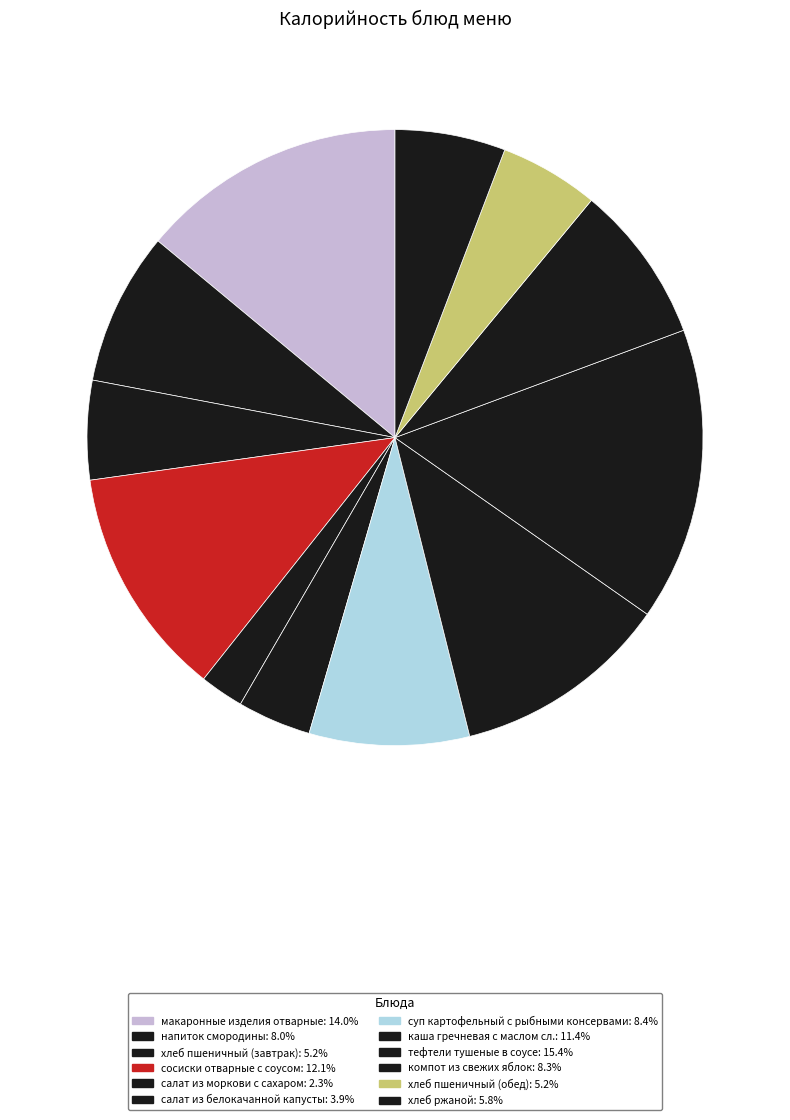

True or false: хлеб ржаной accounts for 18% of the total.

False